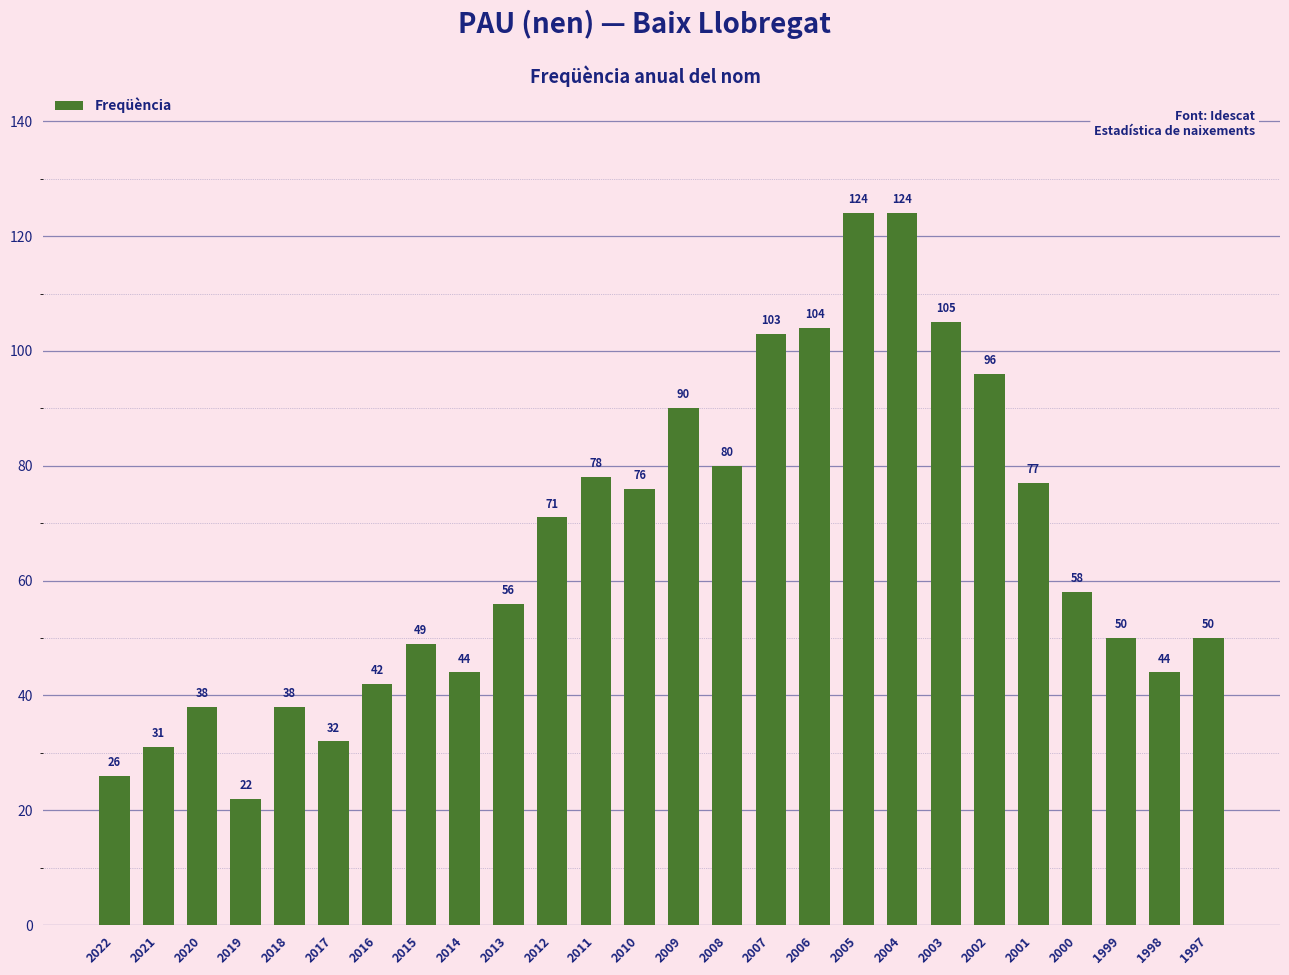

Approximately how many times larger is the value at 2008 compared to 2002?

0.8